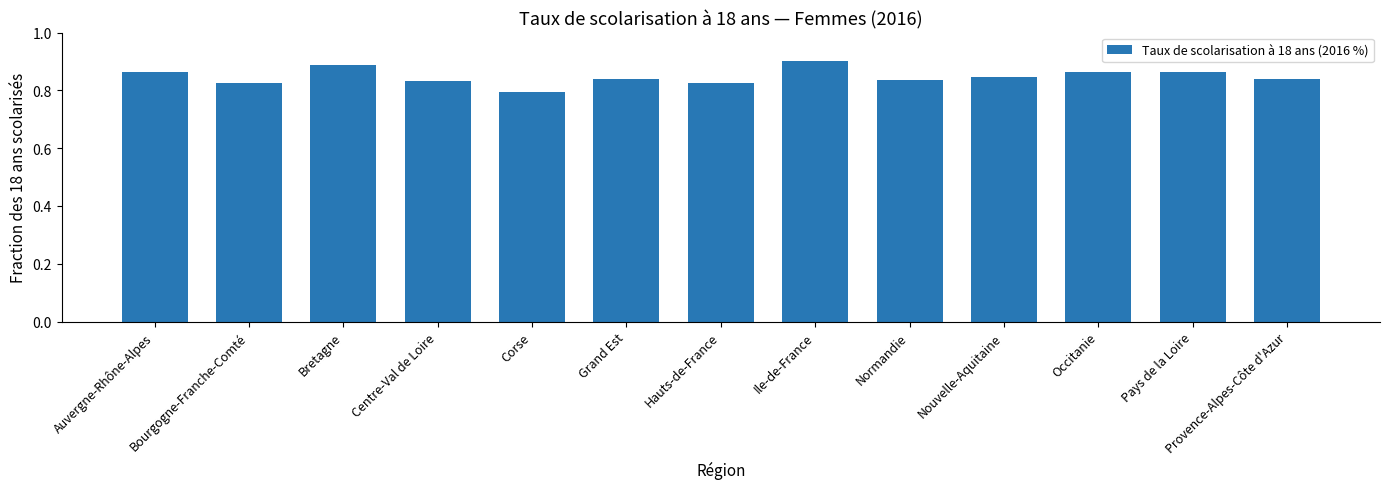

Count the number of categories in the chart.

13